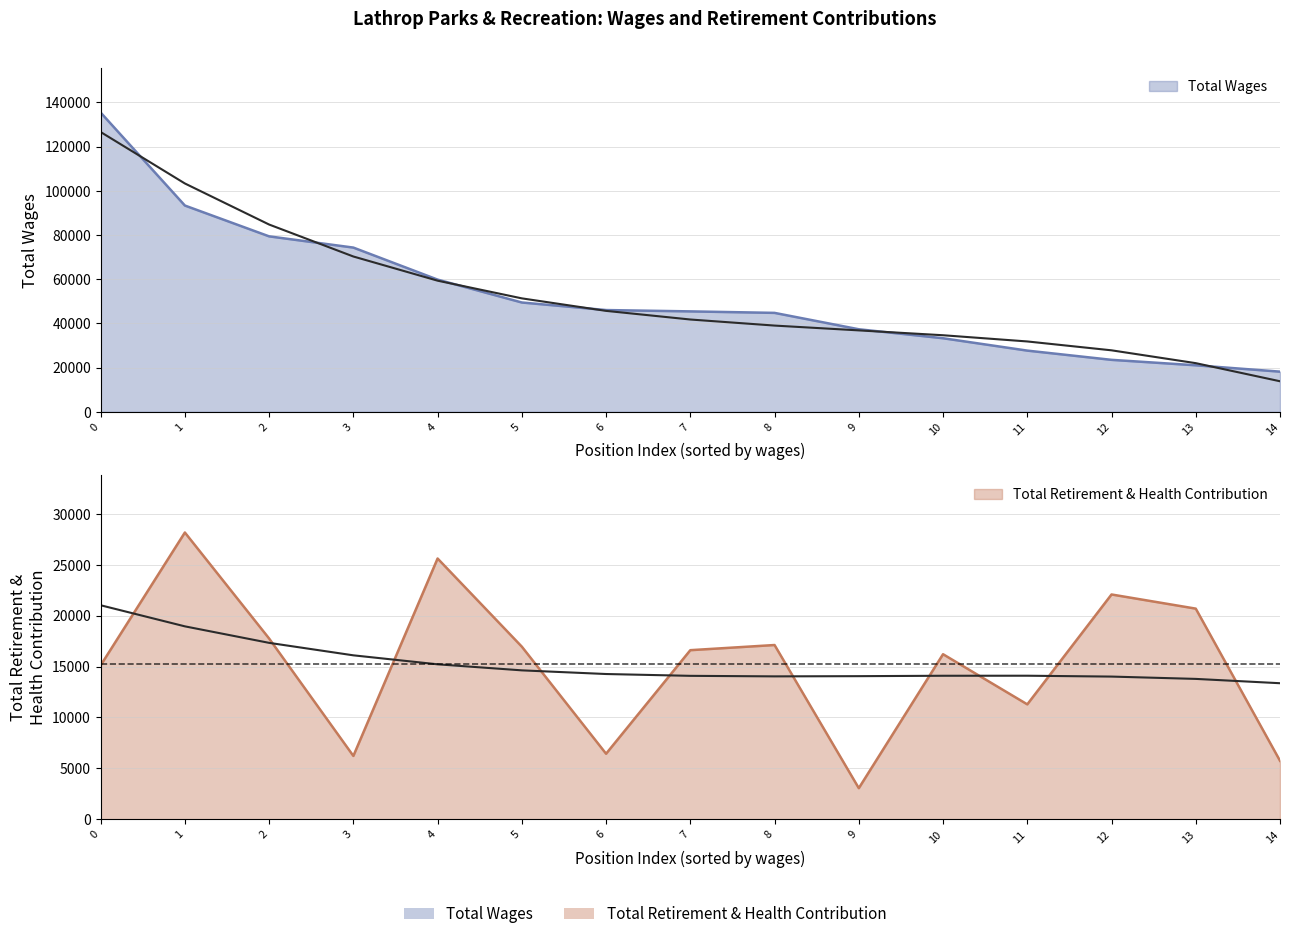

What is the value of the Total Wages point at the 1st from the left?

135366